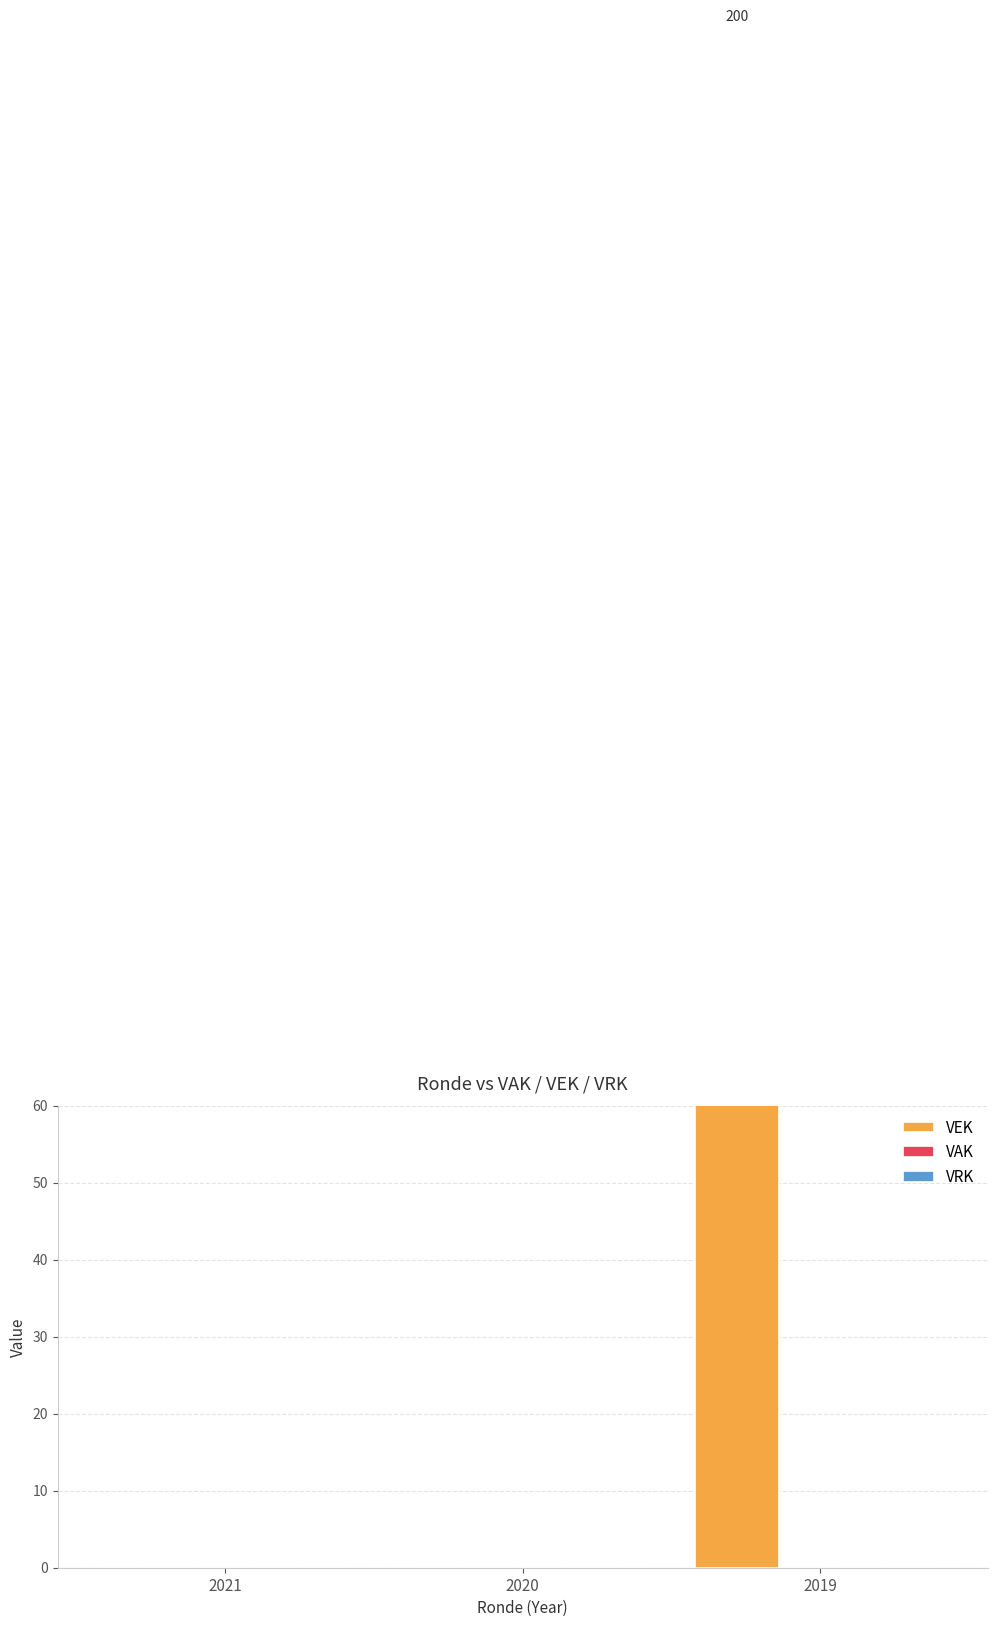

Which label corresponds to the largest value in the chart?

2019